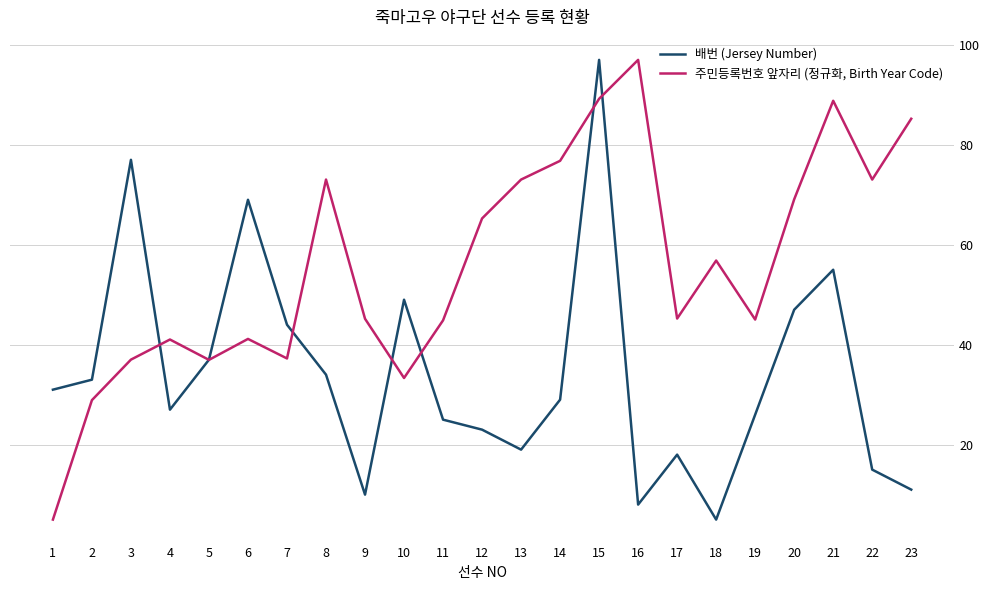

True or false: 주민등록번호 앞자리 (정규화, Birth Year Code) has more than 2 interior local peaks.

True